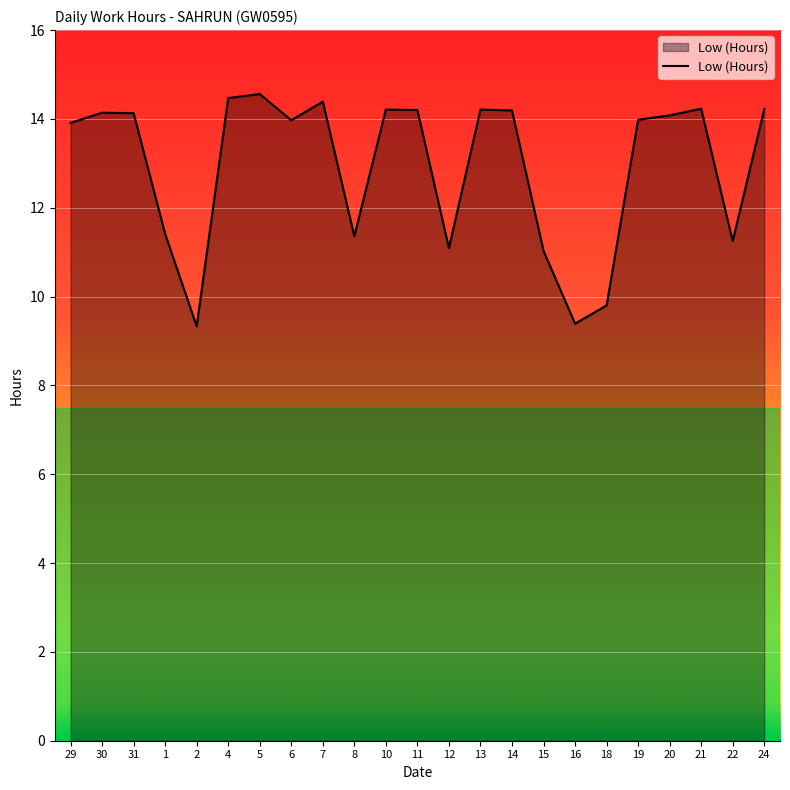

What is the difference between the maximum and minimum values?

5.2